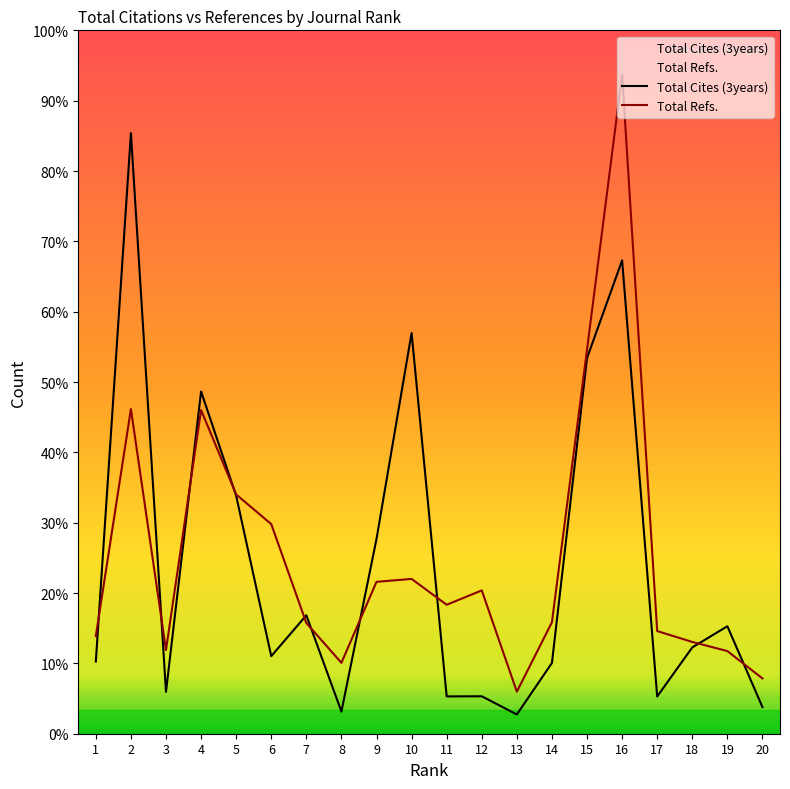

True or false: Total Cites (3years) and Total Refs. cross at least once.

True